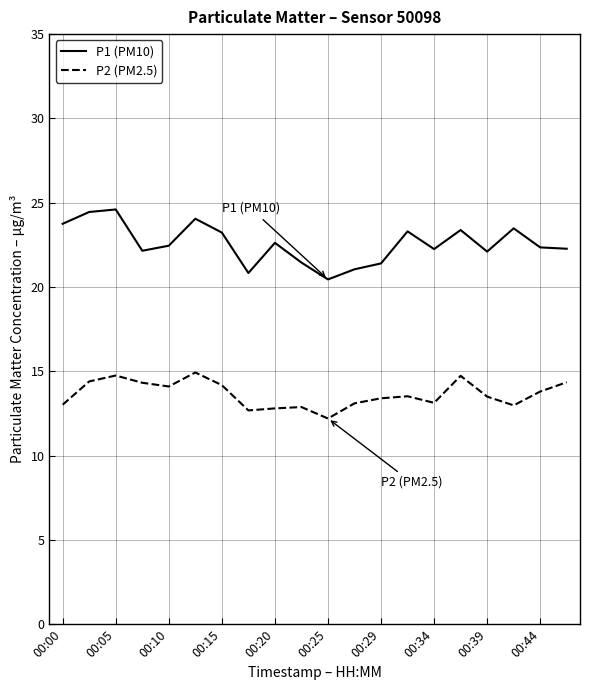

What is the difference between the maximum and minimum values in the P2 (PM2.5) series?

2.7